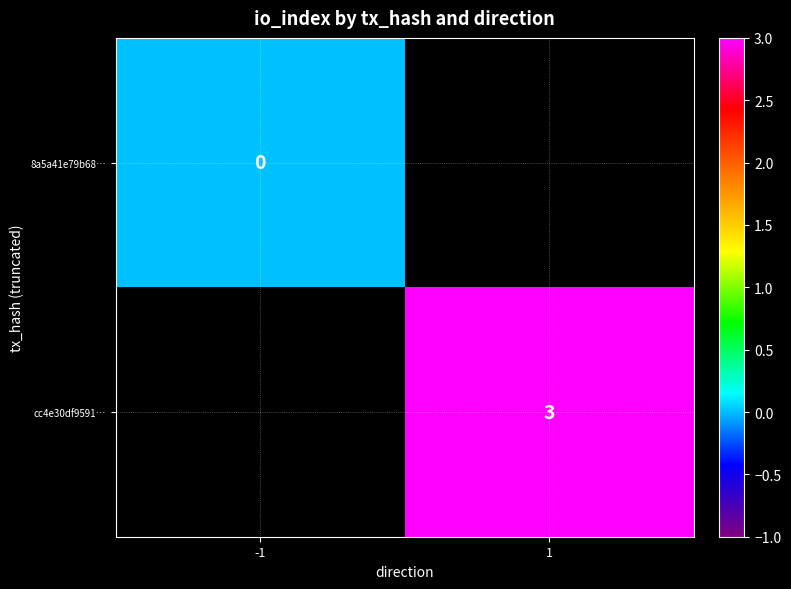

The value of cc4e30df9591… at 1 is 4. True or false?

False